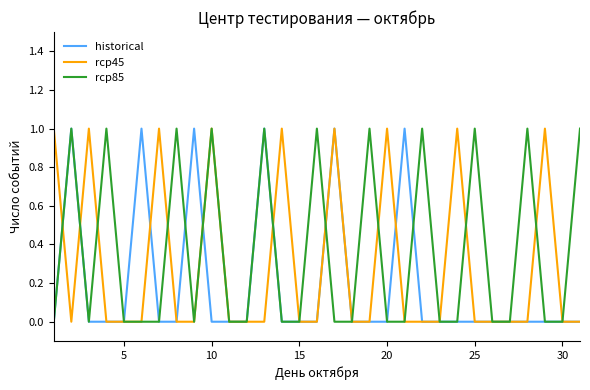

Which series has the largest total across all categories?

rcp85